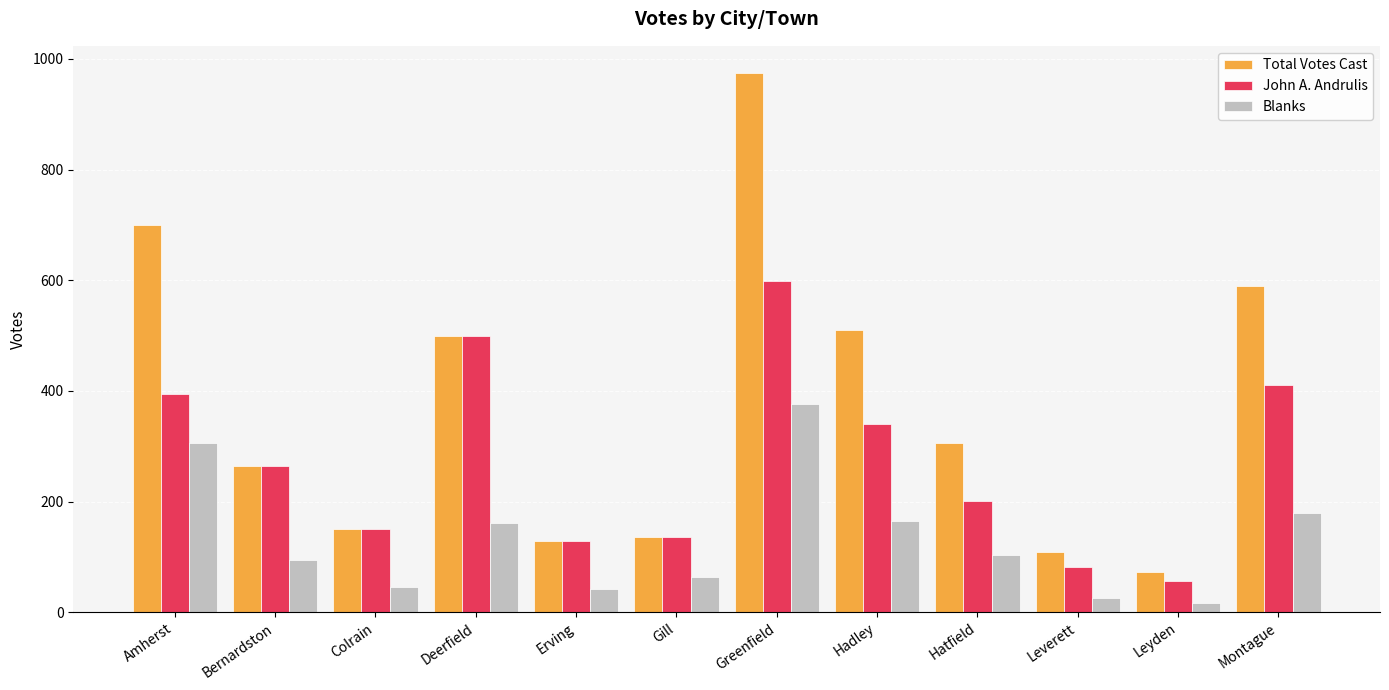

Rank the series by their average value, from lowest to highest.

Blanks, John A. Andrulis, Total Votes Cast